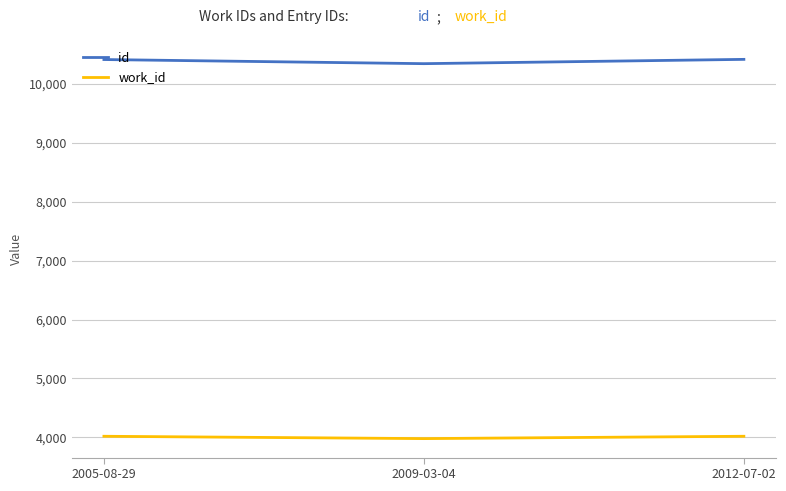

The id series shows 10409 at 2005-08-29. True or false?

True